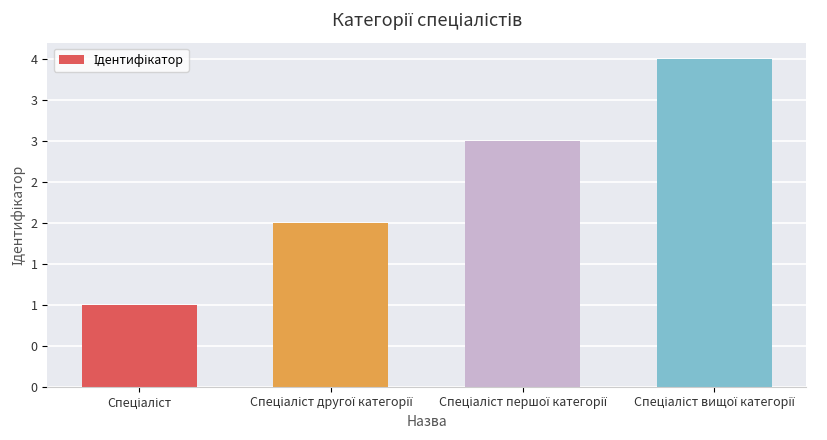

What is the change in value from Спеціаліст to Спеціаліст першої категорії?

+2